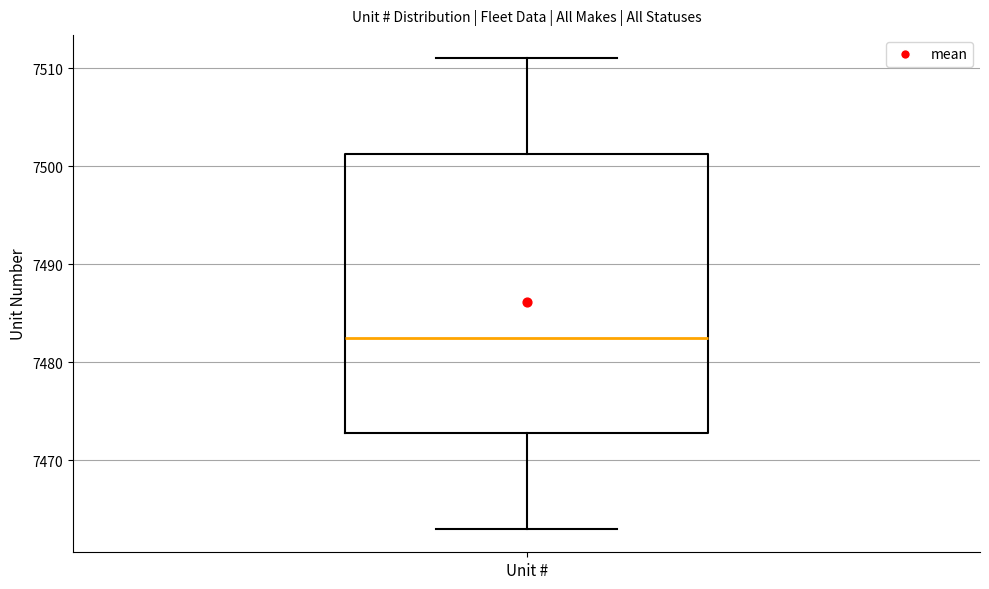

Transcribe this box plot: give where the median line is, the range the box spans, and where the two whiskers end, as read against the y-axis. The values are not printed on the chart, so give them approximately, as read against the axis.

median 7483, box 7473 to 7501, whiskers 7463 to 7511